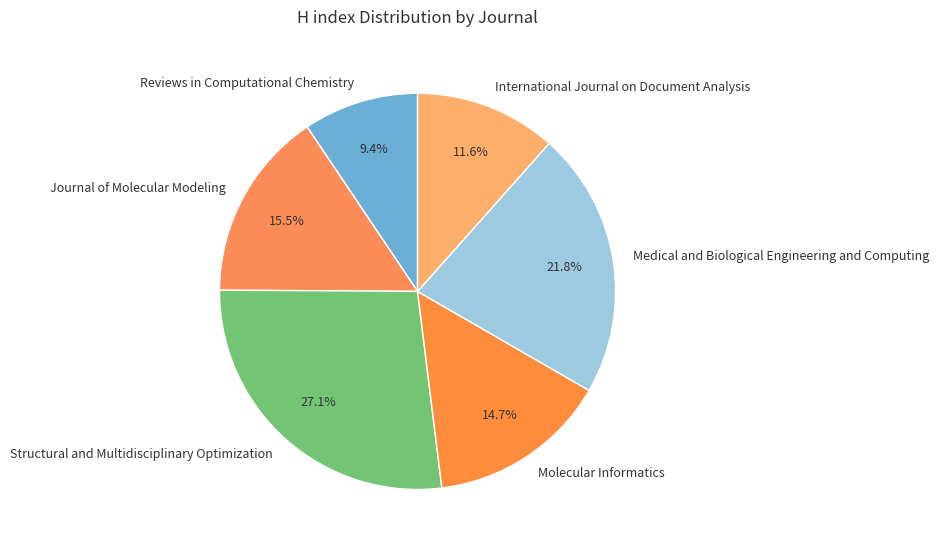

Is it true that Medical and Biological Engineering and Computing is 22% of the pie?

True